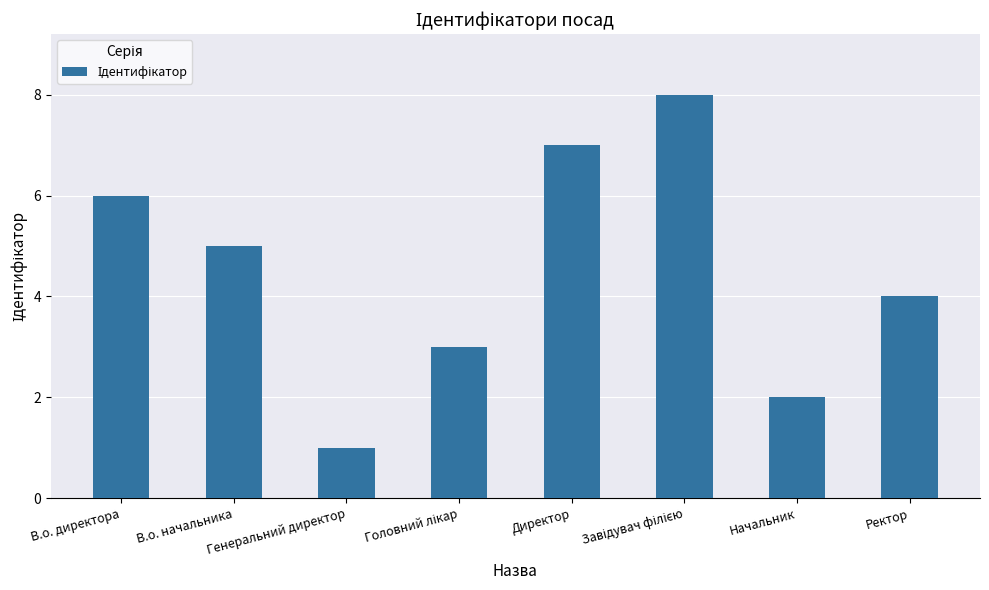

At which category does the chart reach its minimum across all series?

Генеральний директор